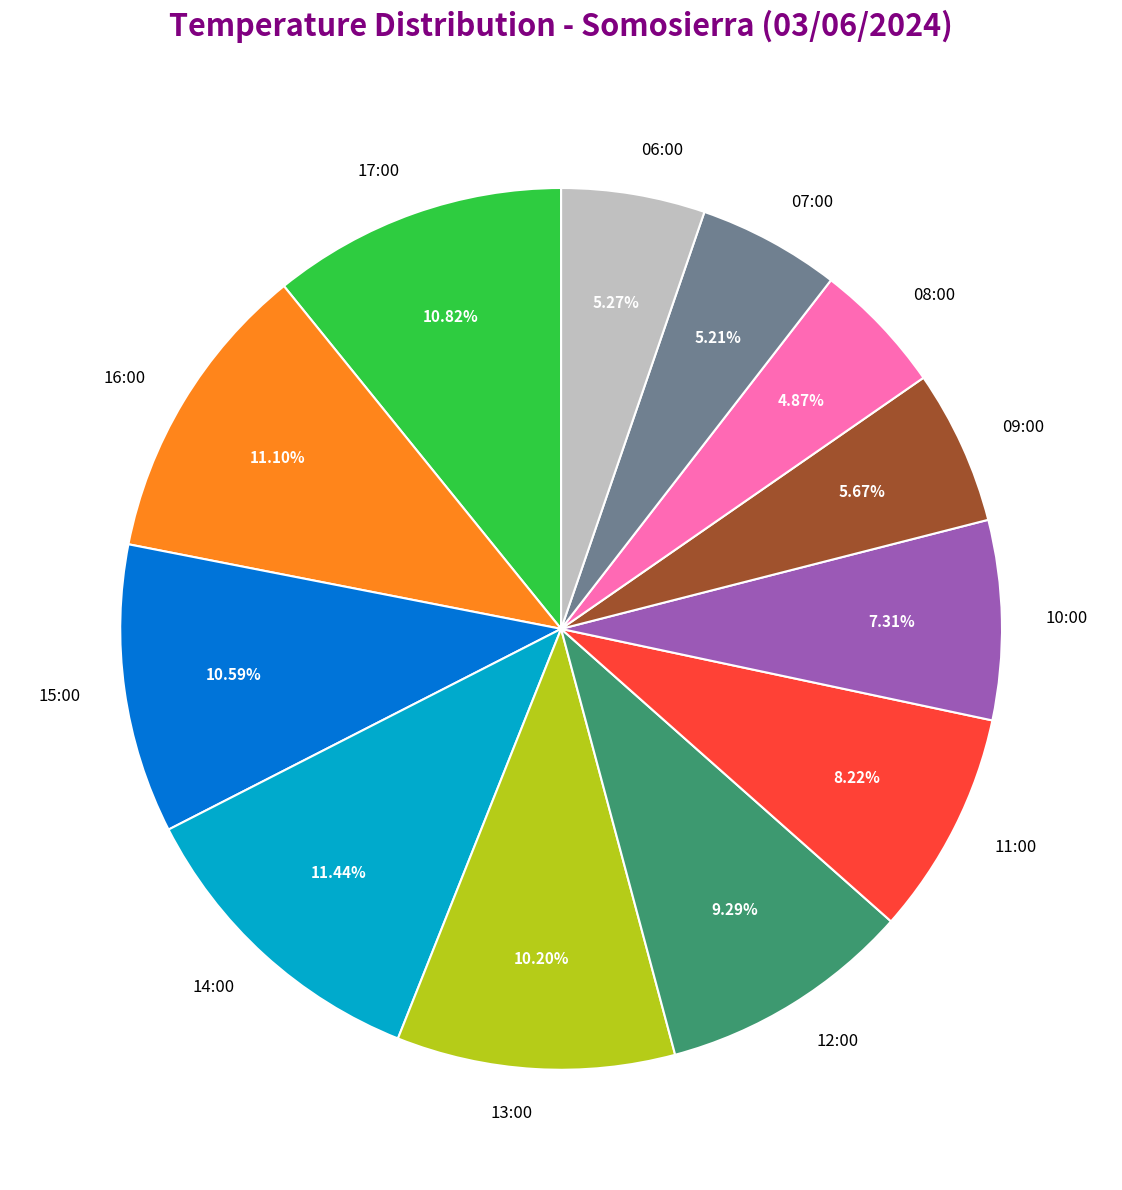

Is 14:00 the majority of the pie?

No